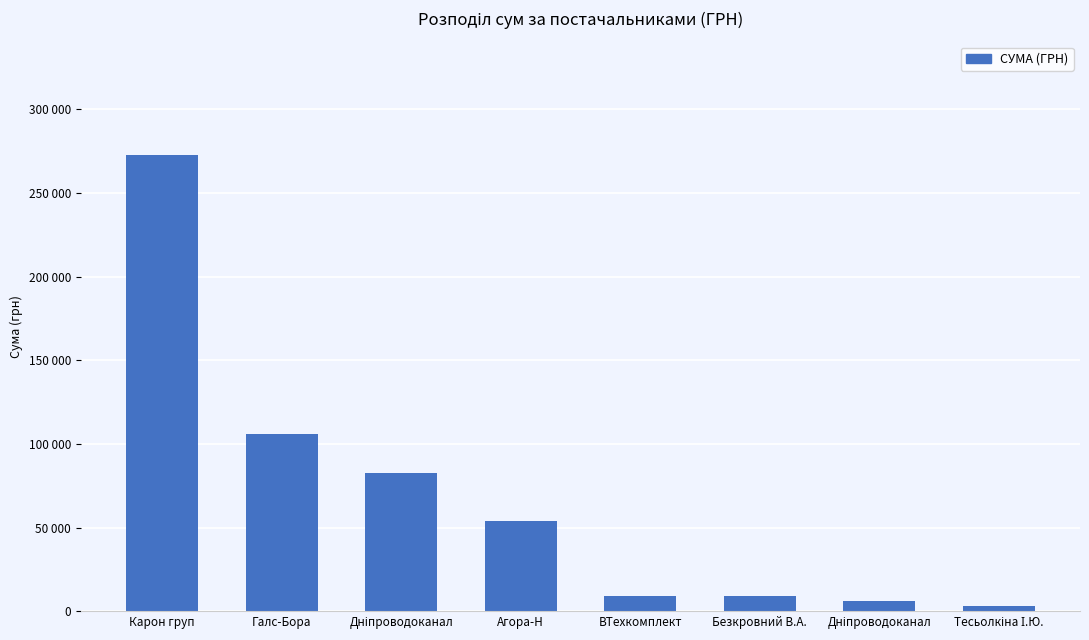

The value at Дніпроводоканал is 39293.2. True or false?

False